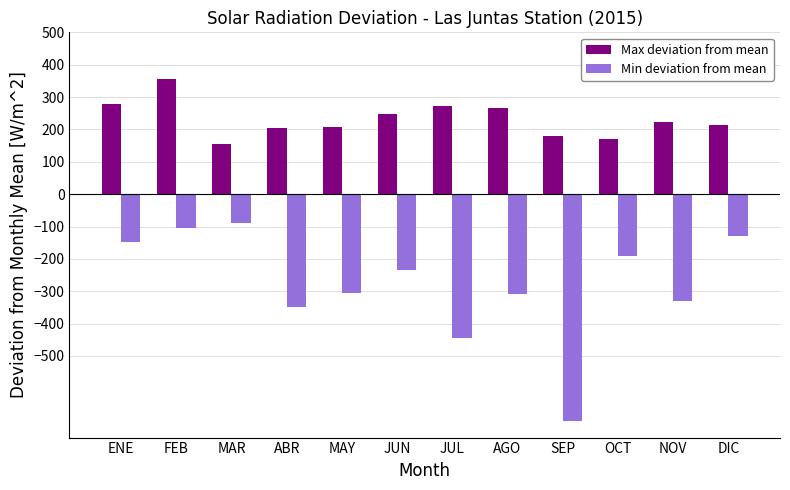

True or false: Max deviation from mean has a value of 169.9 at OCT.

True